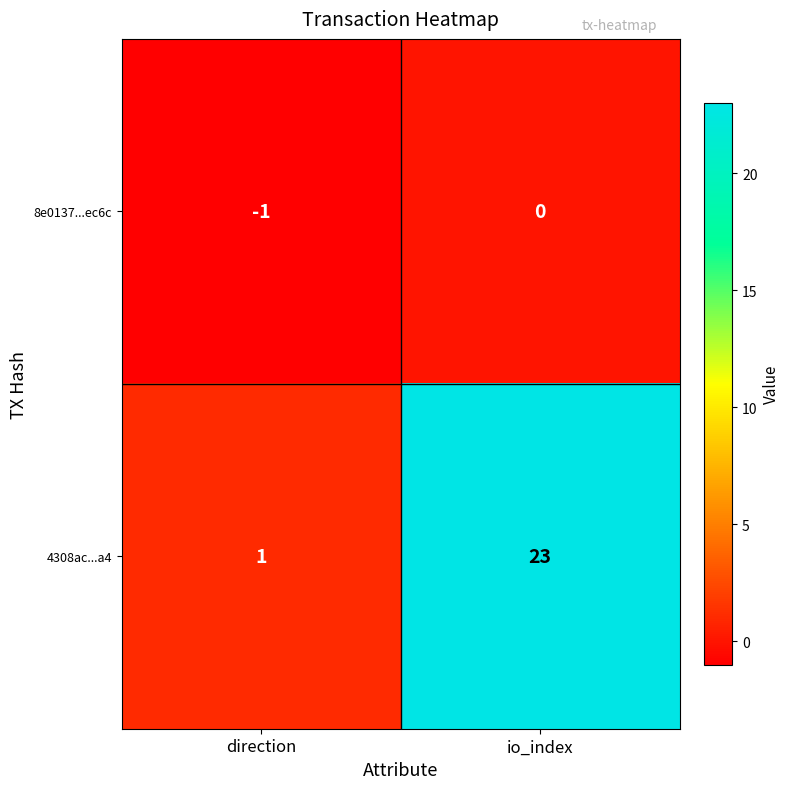

What value does the 4308ac...a4 series have at io_index?

23